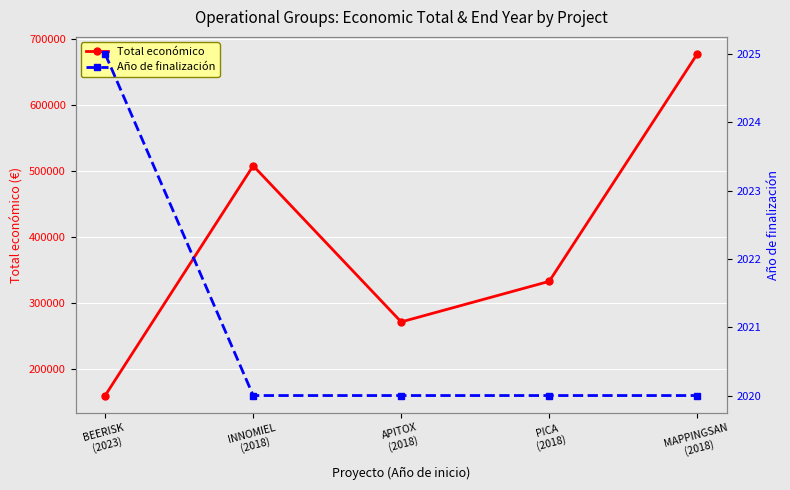

True or false: Total económico has a value of 265481 at BEERISK
(2023).

False